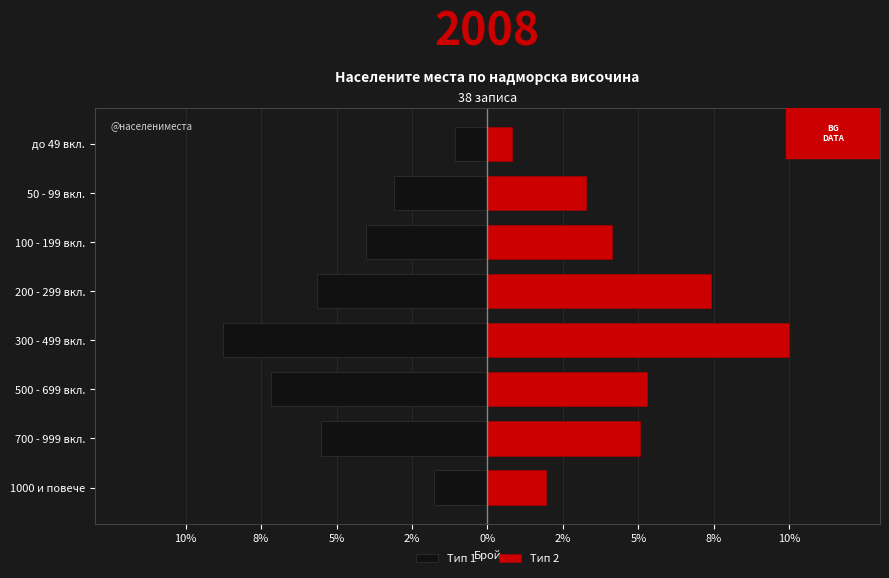

Which series changed the most between 1000 и повече and 200 - 299 вкл.?

Тип 2